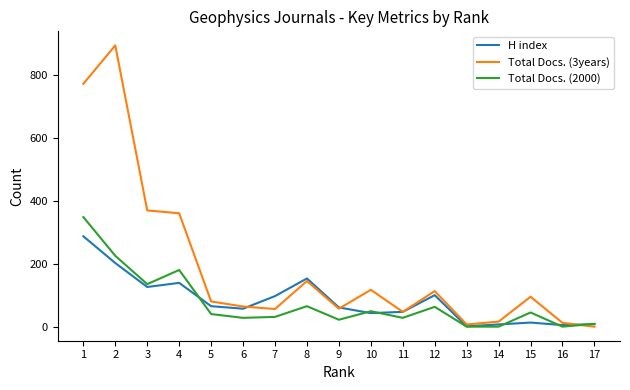

What is the maximum value shown in the chart?

893